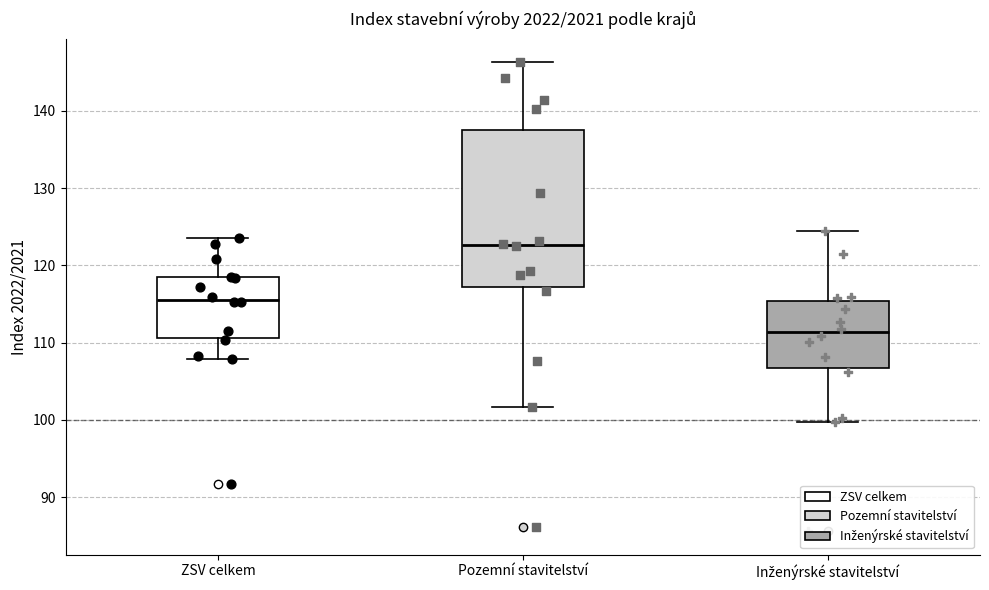

Comparing the boxes themselves (not the whiskers), which one is the tallest?

Pozemní stavitelství